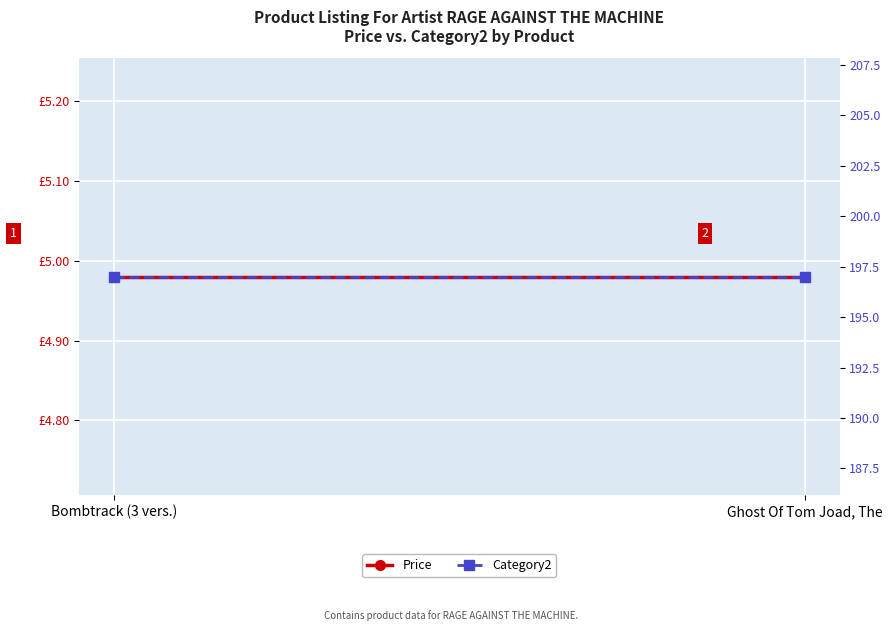

Which has a higher value, Ghost Of Tom Joad, The or Bombtrack (3 vers.)?

Ghost Of Tom Joad, The